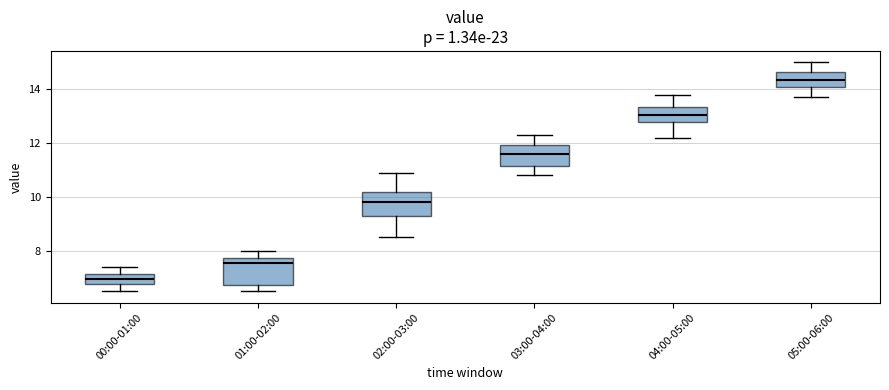

Where does the upper whisker of the box for 03:00-04:00 end on the y-axis? The values are not printed on the chart, so give them approximately, as read against the axis.

12.4